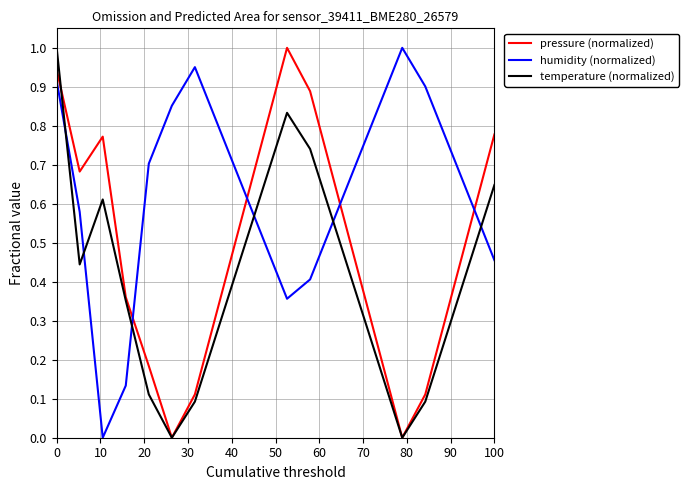

Rank the series by their average value, from highest to lowest.

humidity (normalized), pressure (normalized), temperature (normalized)